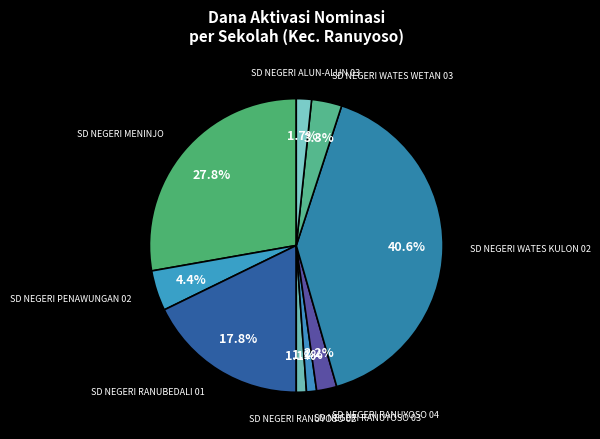

Count the number of slices in the pie.

9